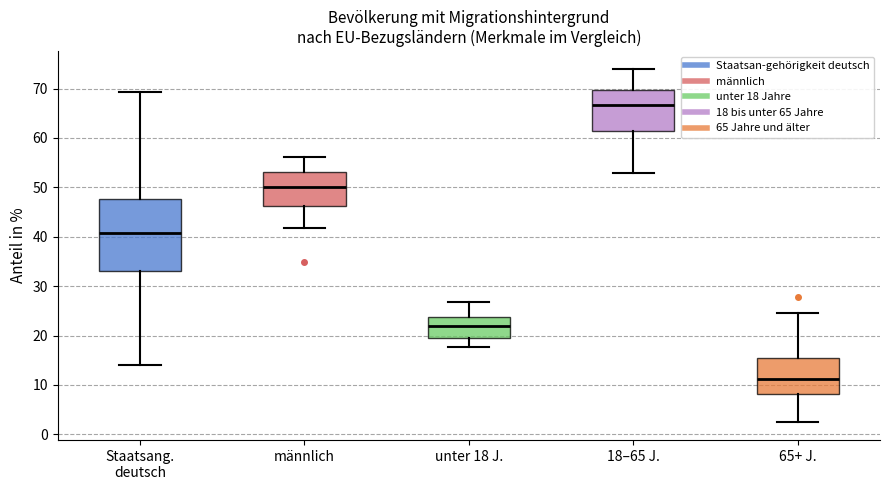

Reading left to right, read every box against the y-axis: the position of its median line, the range the box covers, and the ends of its whiskers. The values are not printed on the chart, so give them approximately, as read against the axis.

Staatsang. deutsch: median 41, box 33 to 48, whiskers 14 to 69
männlich: median 50, box 46 to 53, whiskers 42 to 56
unter 18 J.: median 22, box 19 to 24, whiskers 18 to 27
18–65 J.: median 67, box 61 to 70, whiskers 53 to 74
65+ J.: median 11, box 8 to 15, whiskers 2 to 25